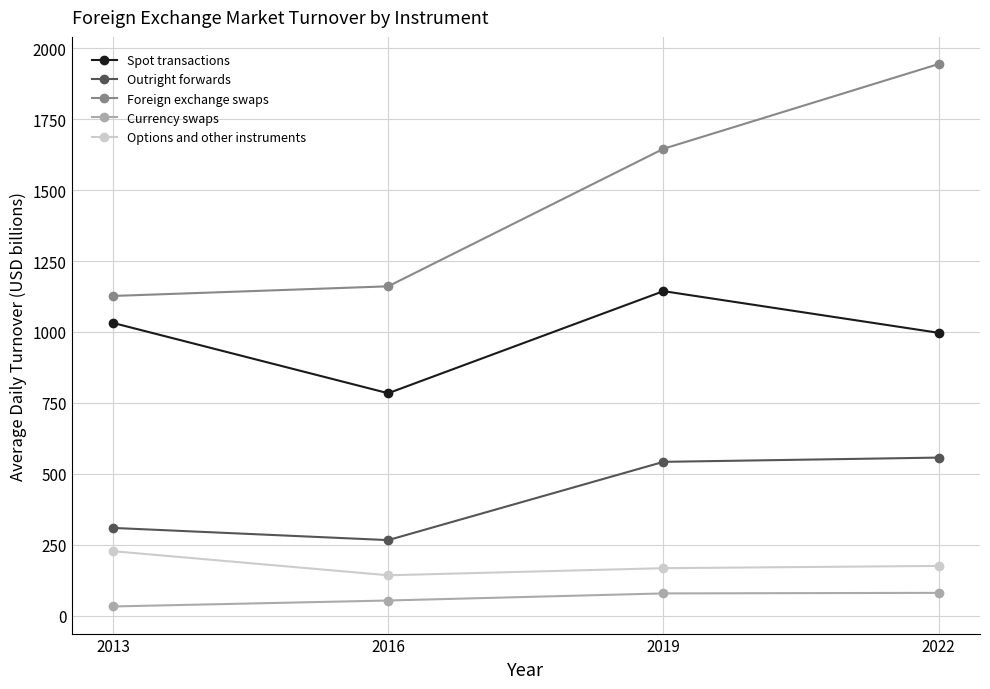

At which category is the sum across all series the highest?

2022